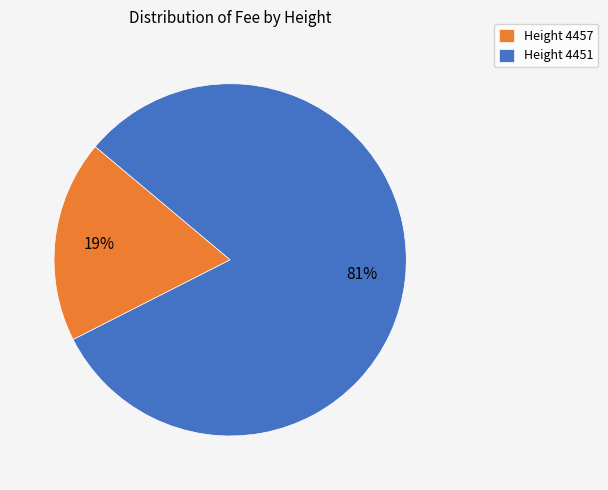

How many slices are in this pie chart?

2